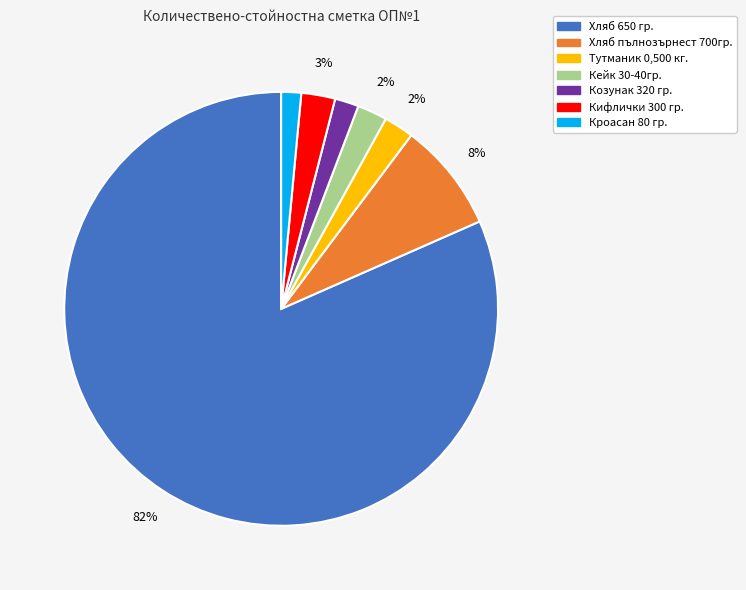

Does any single category account for the majority?

Yes